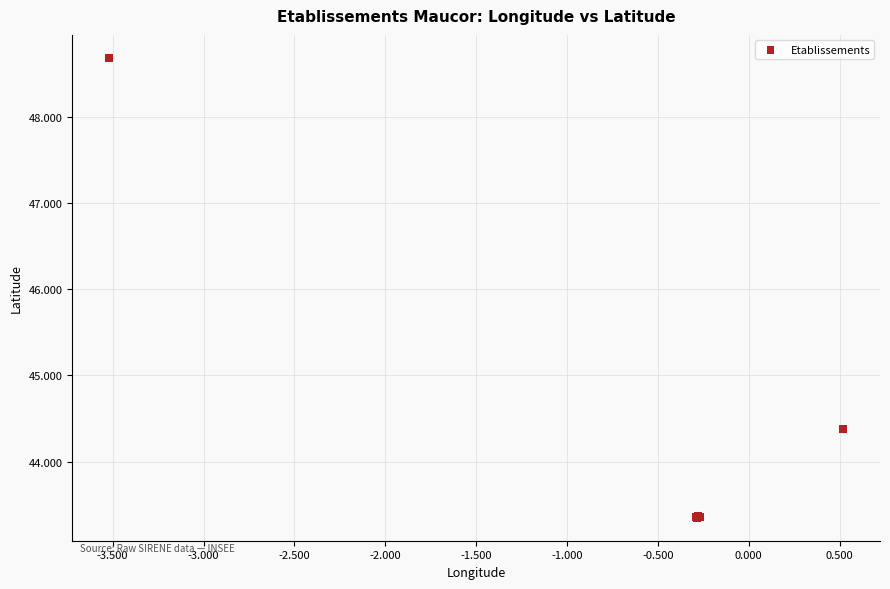

What Y value in the scatter plot is closest to 46?

44.4